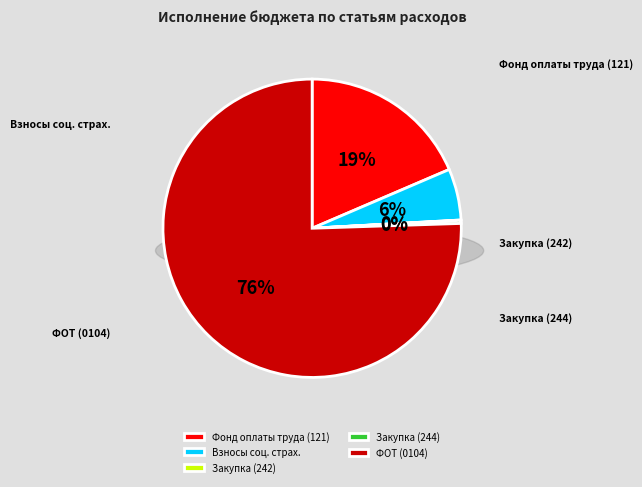

True or false: Взносы по обязательному социальному страхованию accounts for 1% of the total.

False